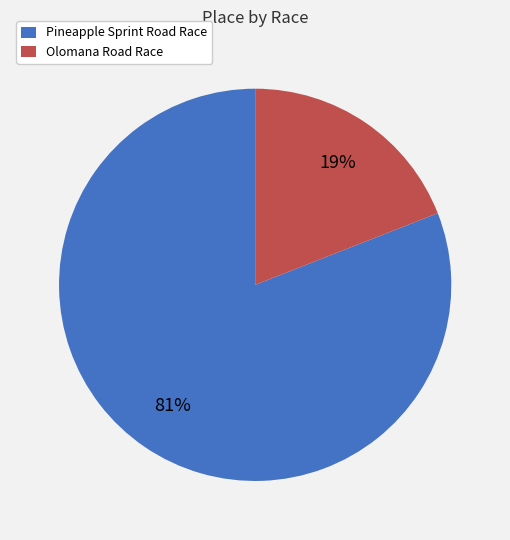

Combined, do Pineapple Sprint Road Race and Olomana Road Race account for over 50%?

Yes